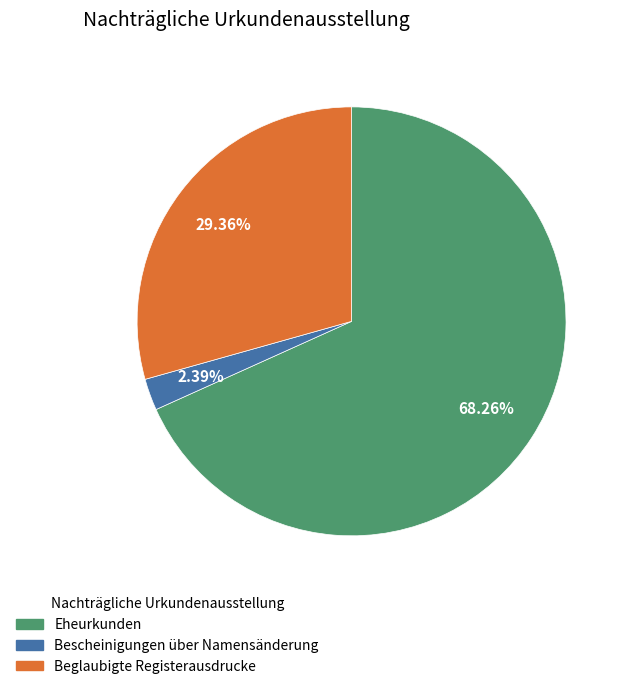

To the nearest percent, what is the combined percentage of Bescheinigungen über Namensänderung and Beglaubigte Registerausdrucke?

32%